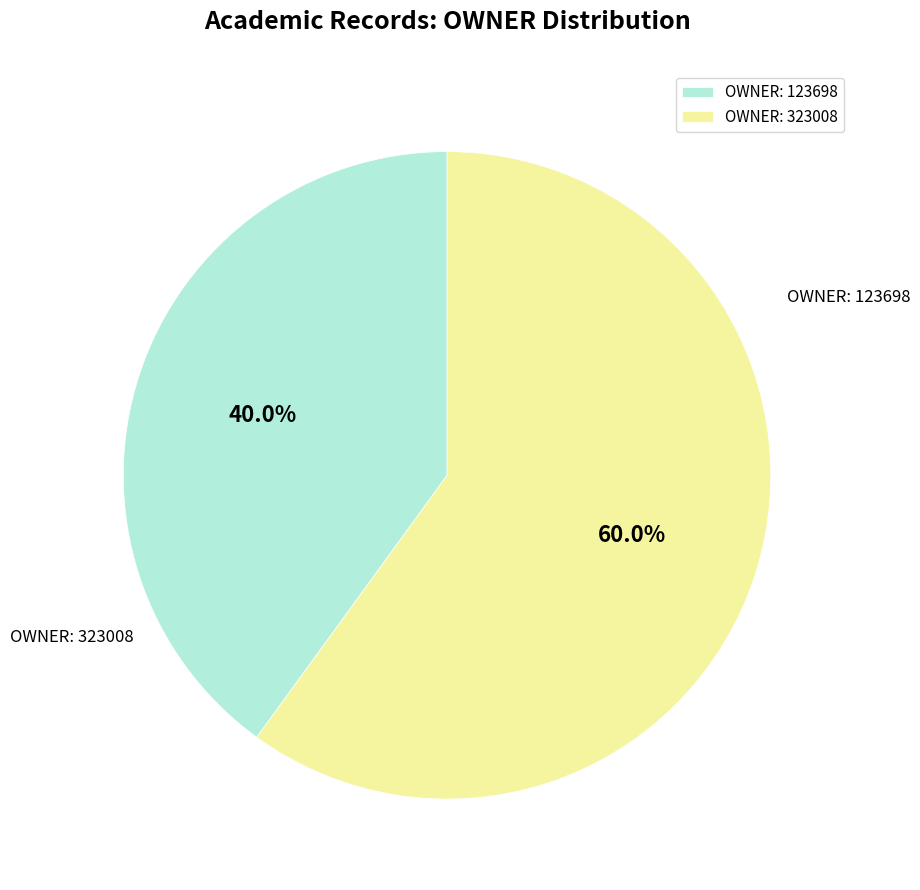

What is the largest slice in the pie chart?

OWNER: 323008